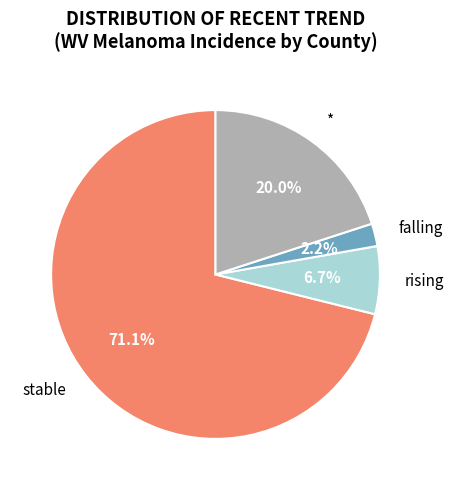

Between rising and falling, which is larger?

rising